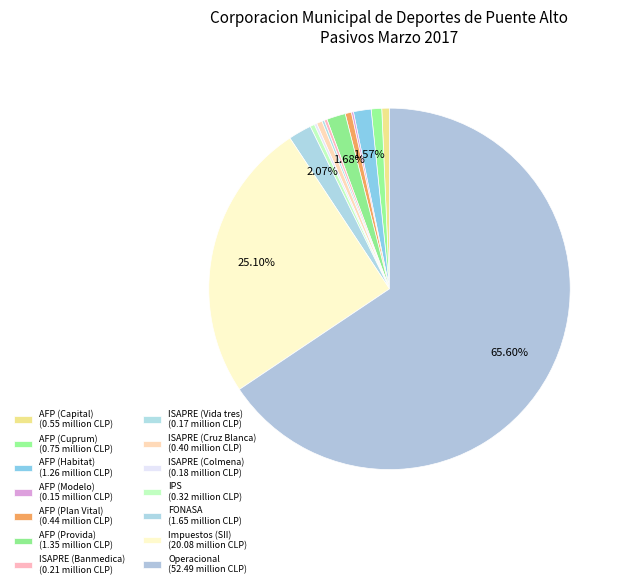

The AFP (Habitat) slice represents 2% of the pie. True or false?

True